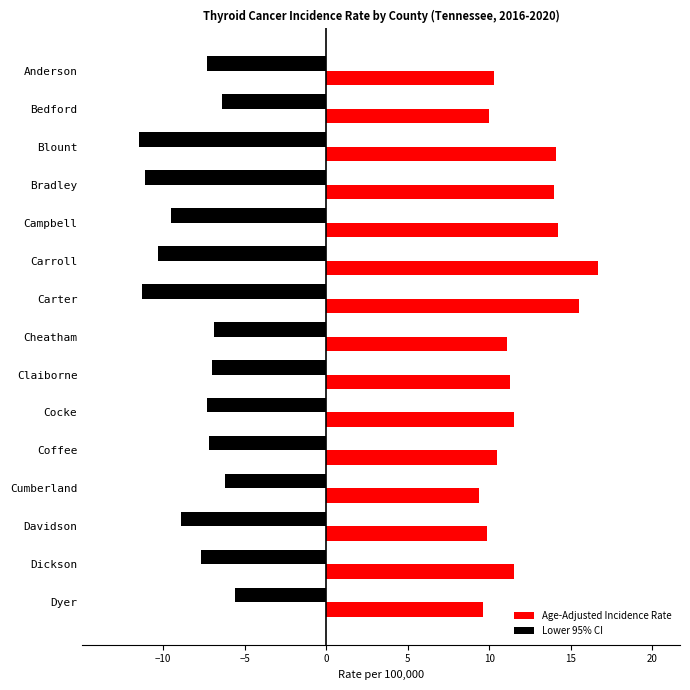

What is the difference between the maximum and minimum values in the Age-Adjusted Incidence Rate series?

7.3